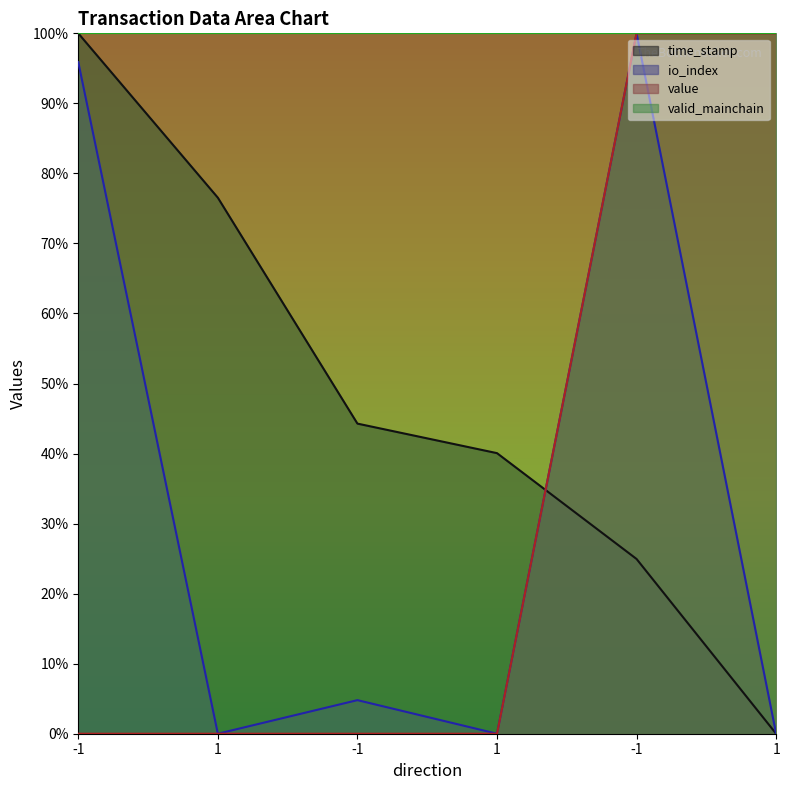

List the series in order of their peak value, highest first.

time_stamp, io_index, value